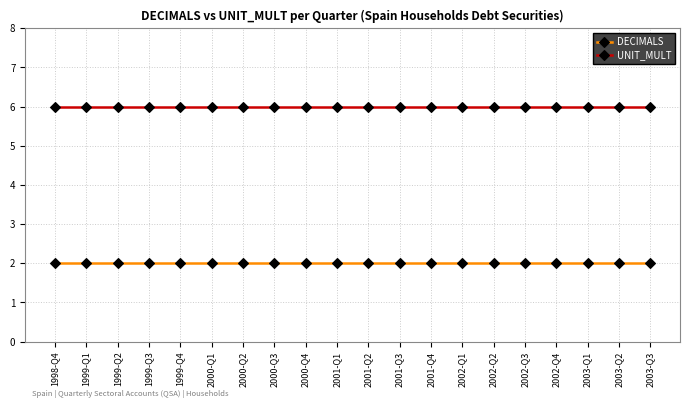

Rank the series by their maximum value, from lowest to highest.

DECIMALS, UNIT_MULT